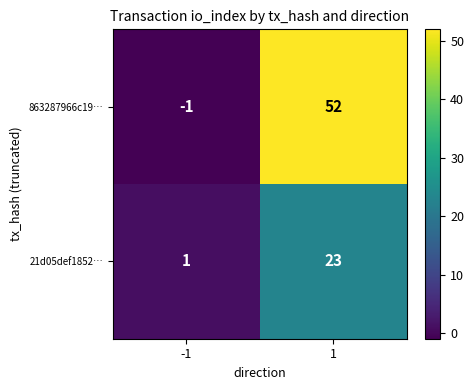

What is the maximum value shown in the chart?

52